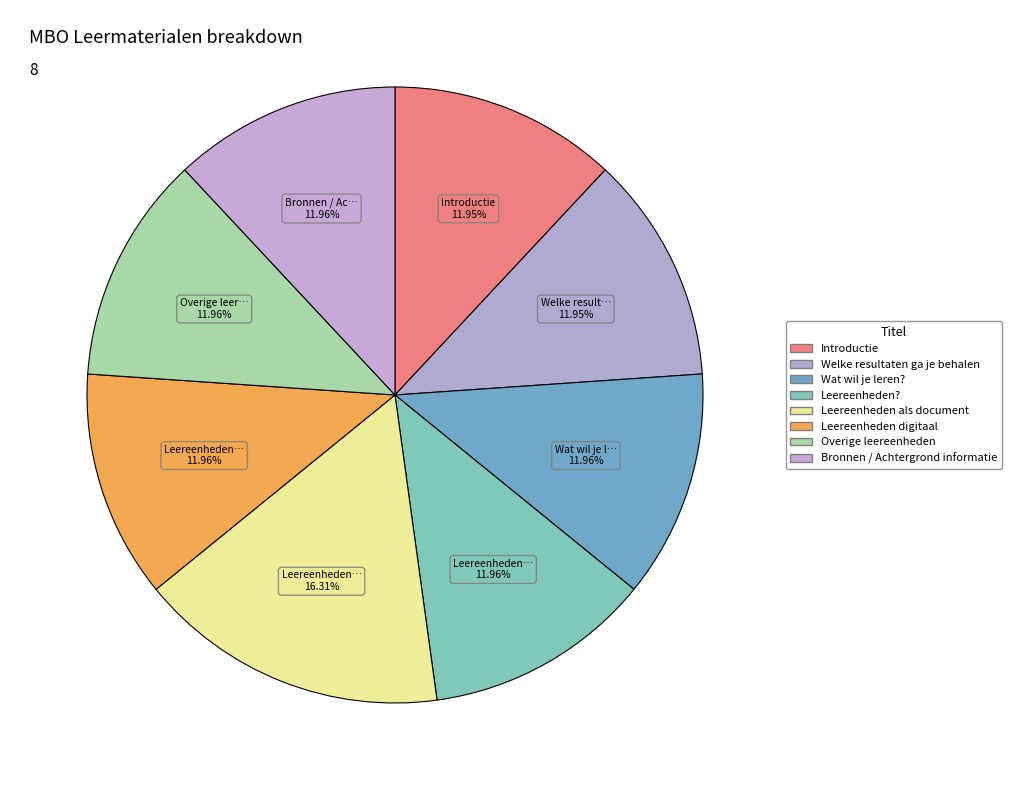

What is the ratio of the value at Introductie to the value at Leereenheden digitaal?

1.0